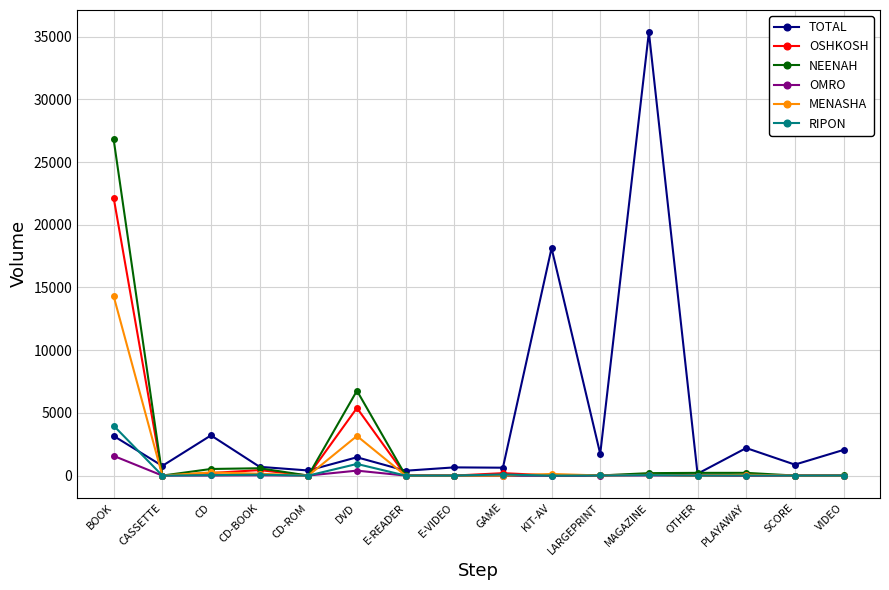

Where is the first local maximum for TOTAL?

CD